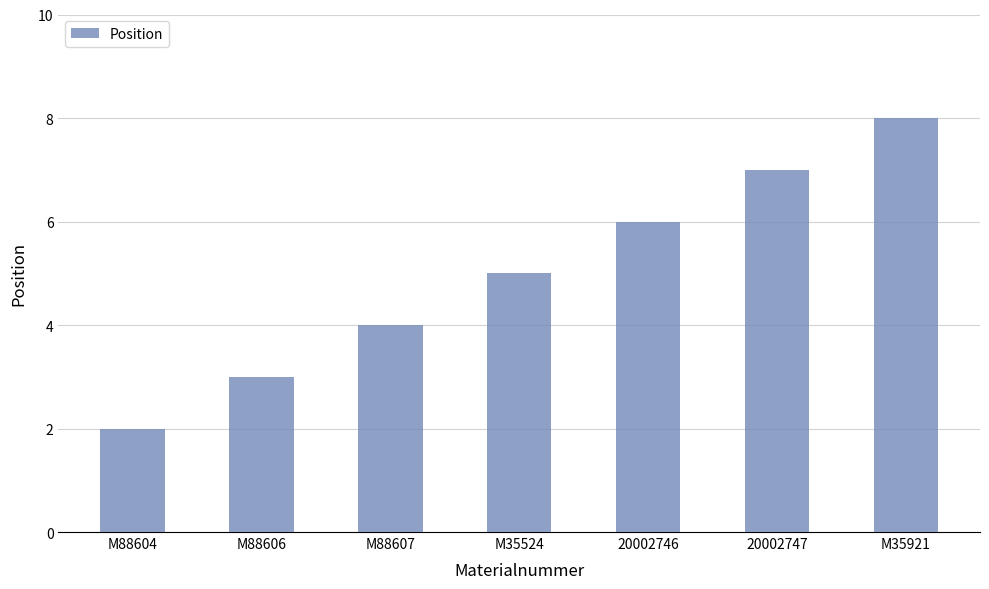

What is the label of the 2nd bar from the left?

M88606